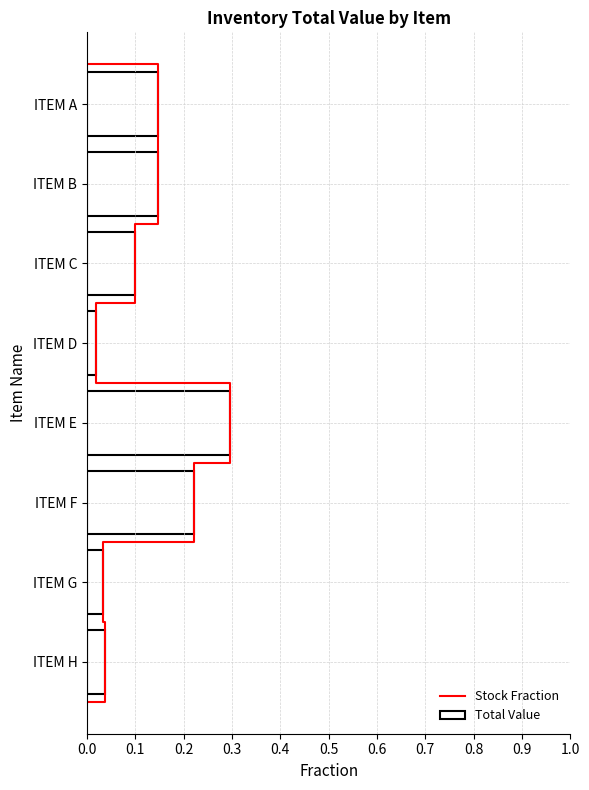

Are the bars grouped side by side (vs. stacked)?

No